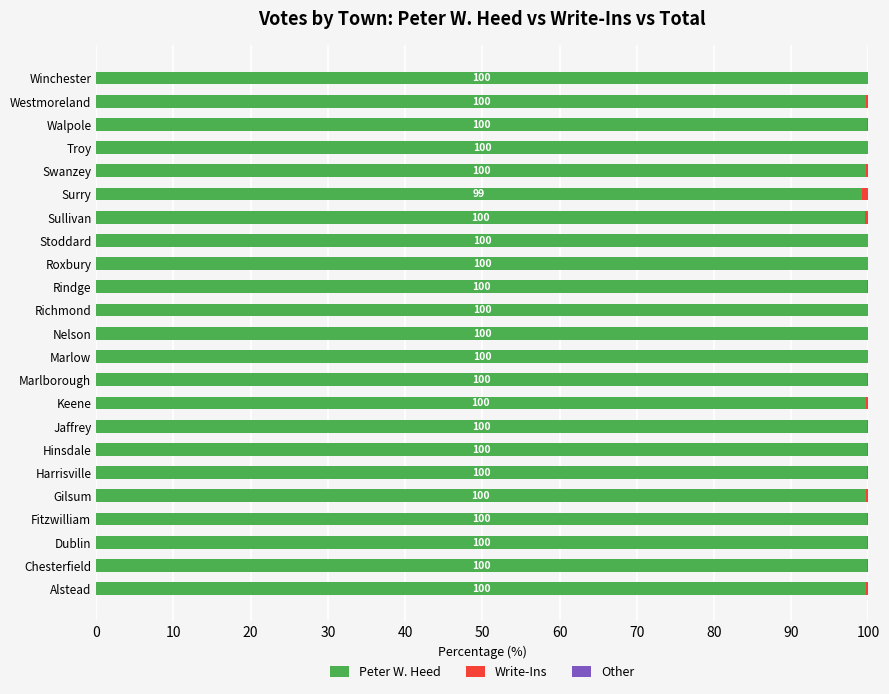

How many Peter W. Heed values are between 99 and 100?

23